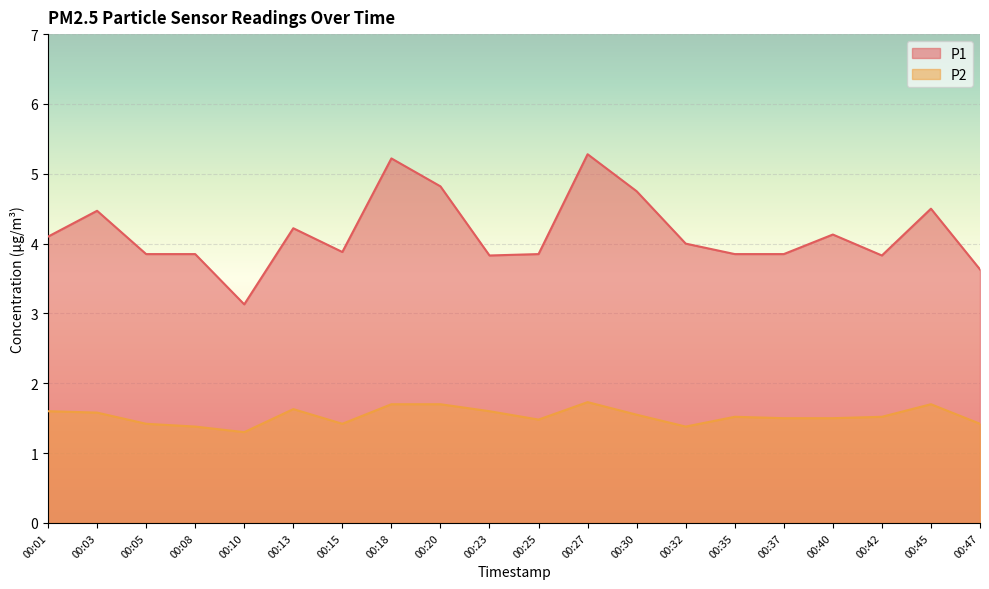

The P1 series shows 3.9 at 00:25. True or false?

True